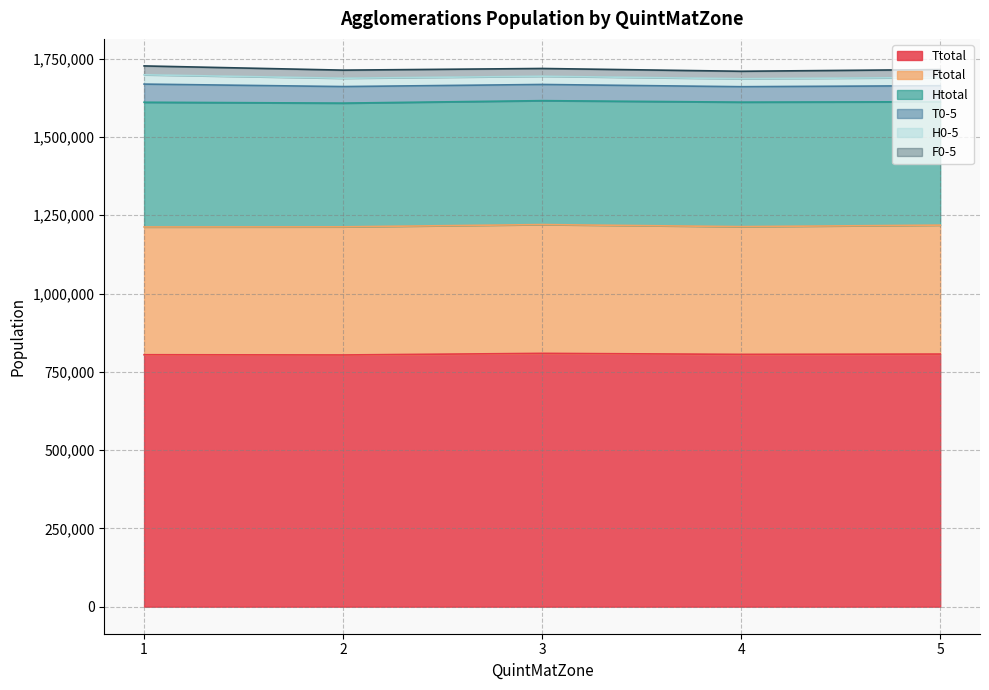

What are all the series names shown in the legend?

Ttotal, Ftotal, Htotal, T0-5, H0-5, F0-5